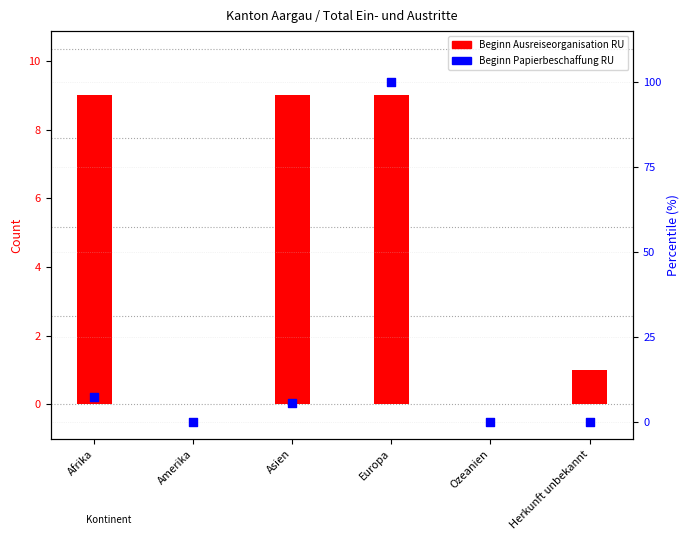

Between Ozeanien and Europa, which is larger?

Europa